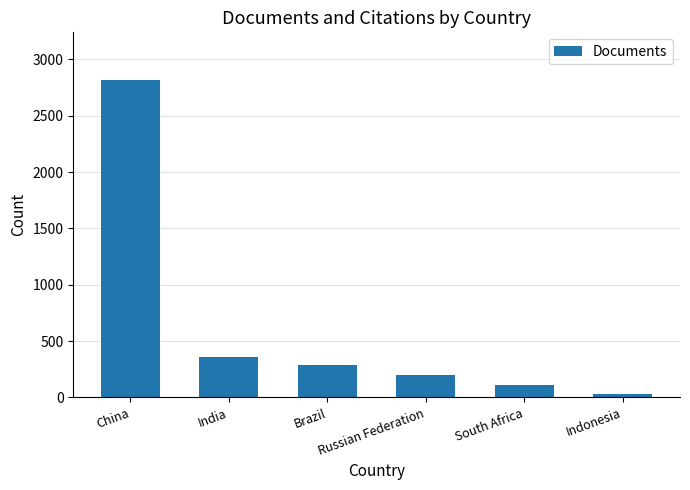

Reading left to right, what are all the values shown in this chart?

2818	356	290	195	109	30